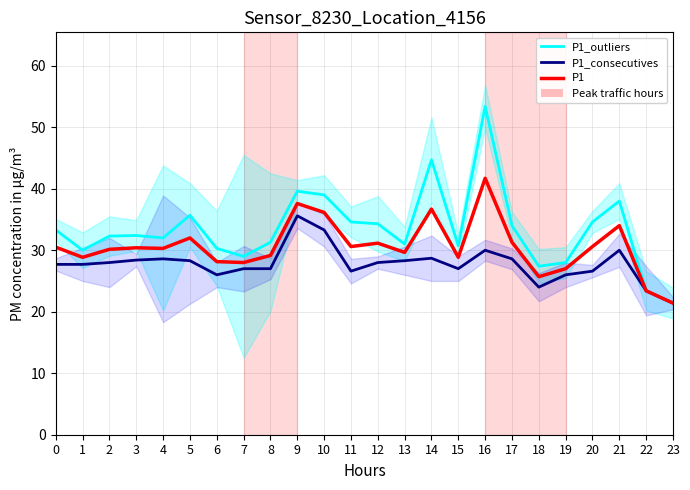

True or false: P1_consecutives has more than 0 points higher than both neighbors.

True